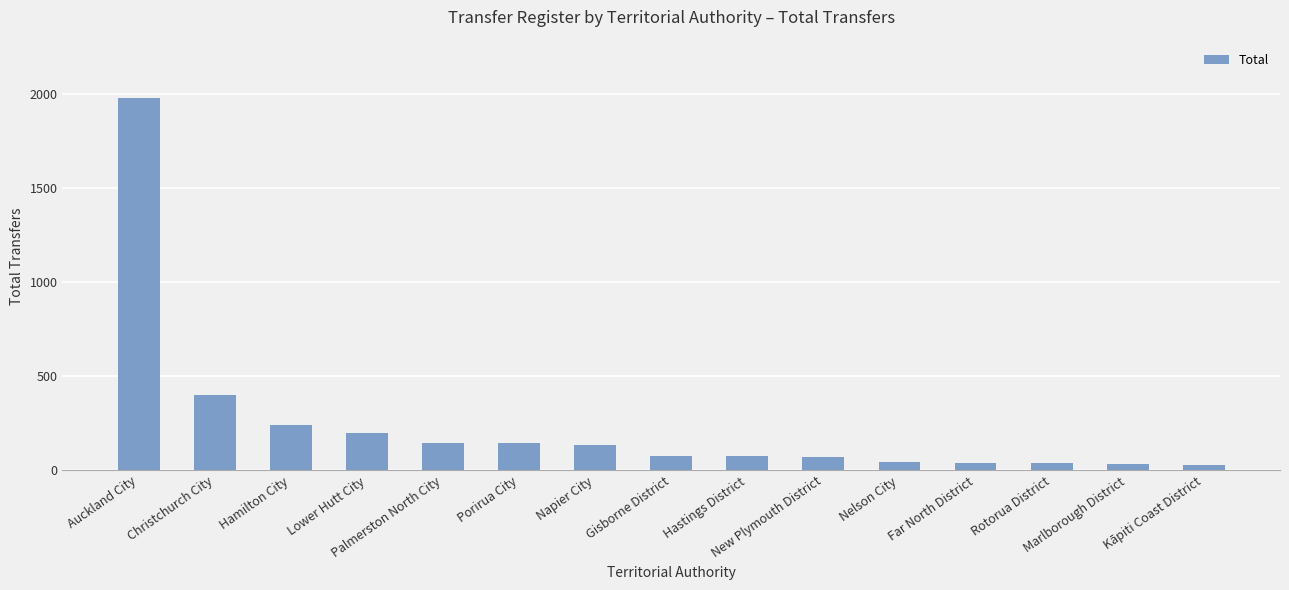

What is the greatest value displayed?

1979